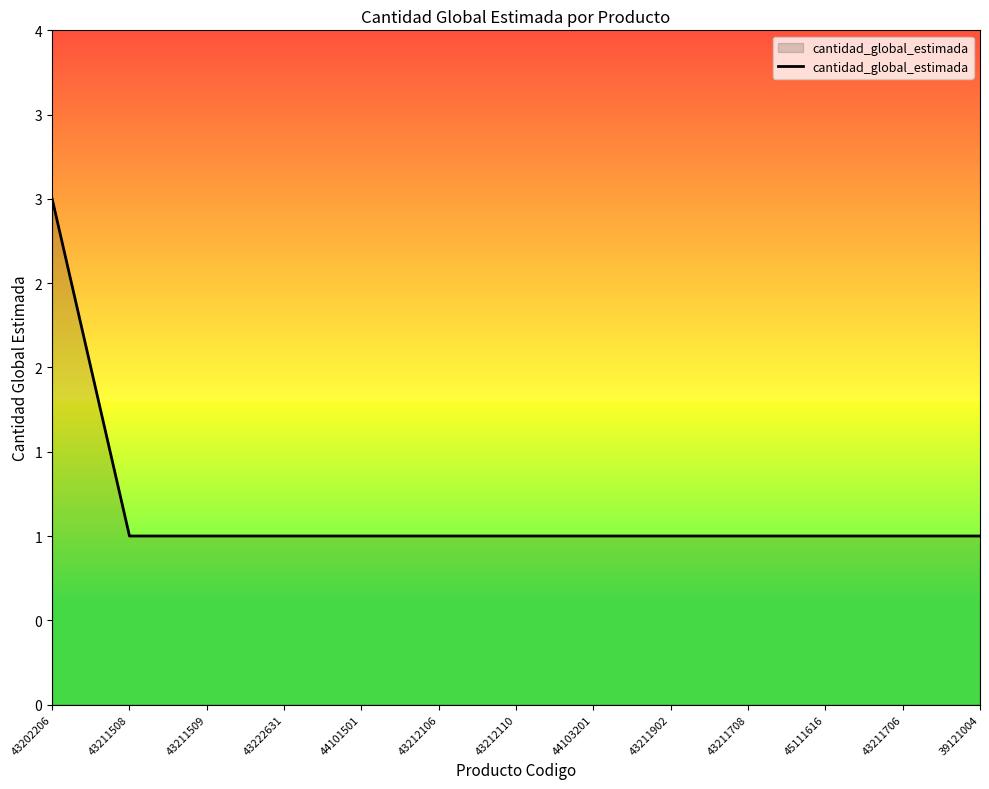

True or false: there are more than 0 points higher than both neighbors.

False